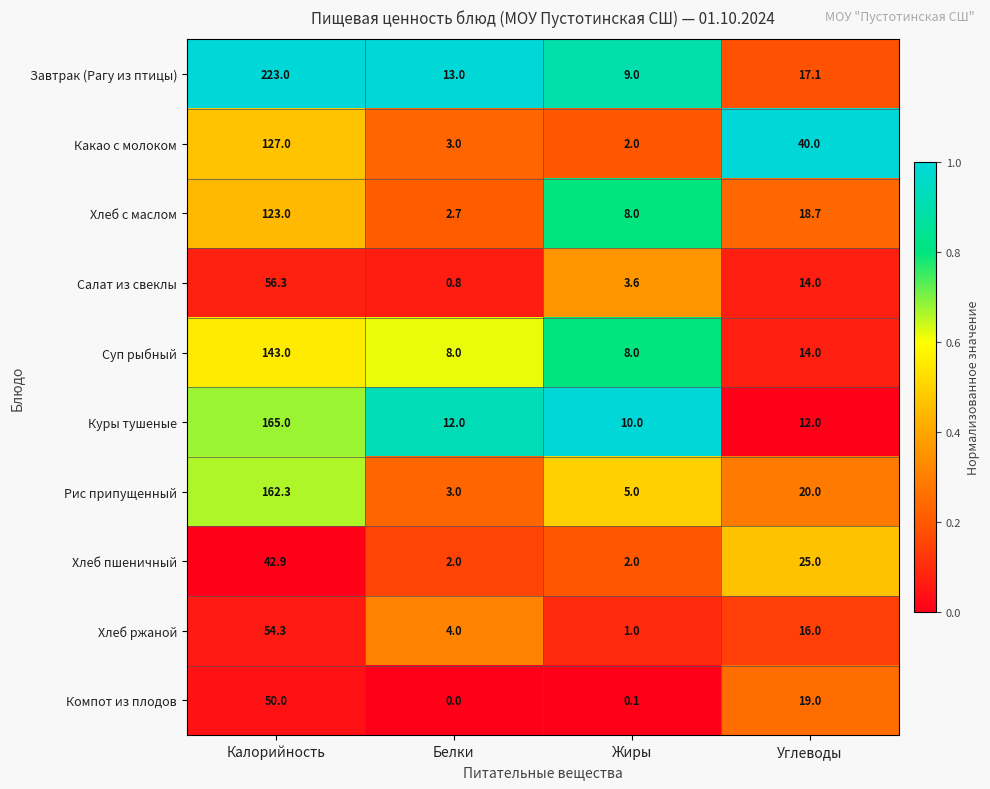

What is the spread (max minus min) of values at Белки?

13.0